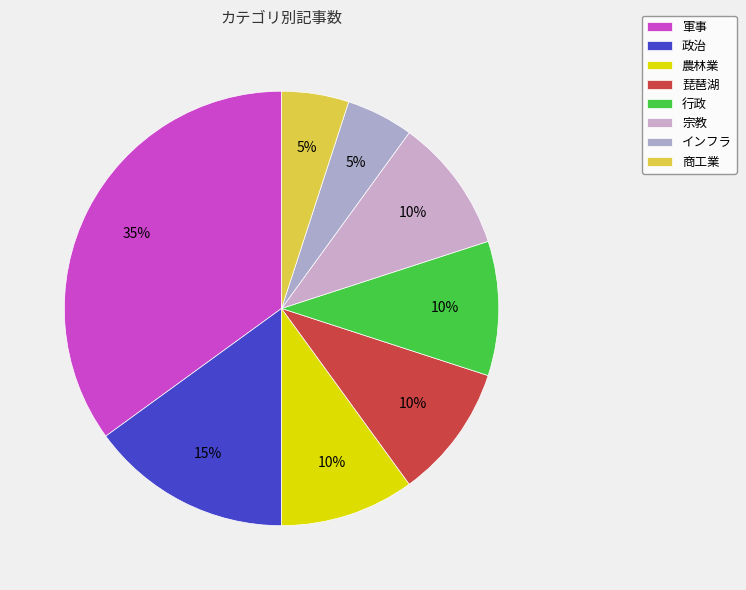

Count the number of slices in the pie.

8